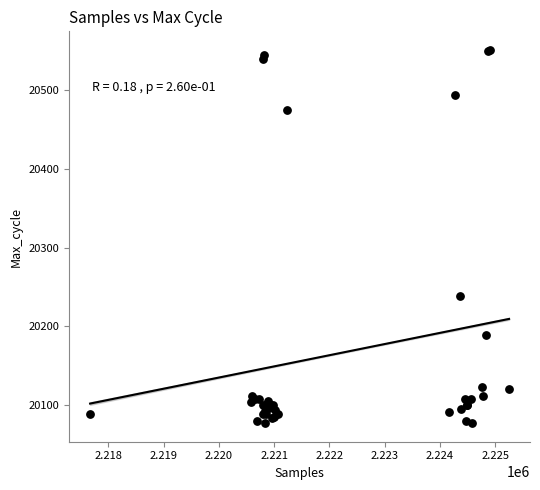

What Y value in the scatter plot is closest to 20314?

20238